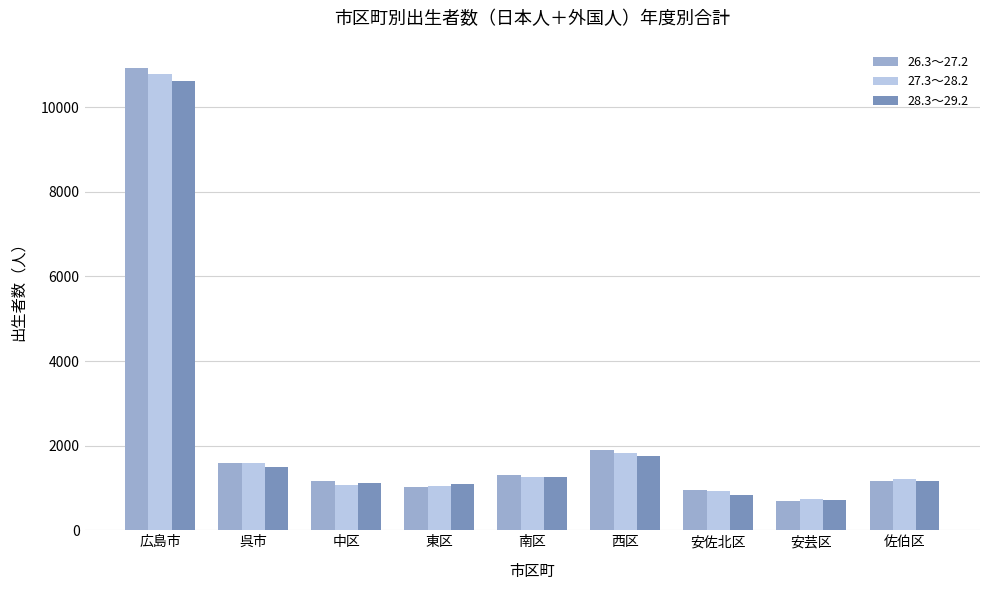

Are the bars grouped side by side (vs. stacked)?

Yes